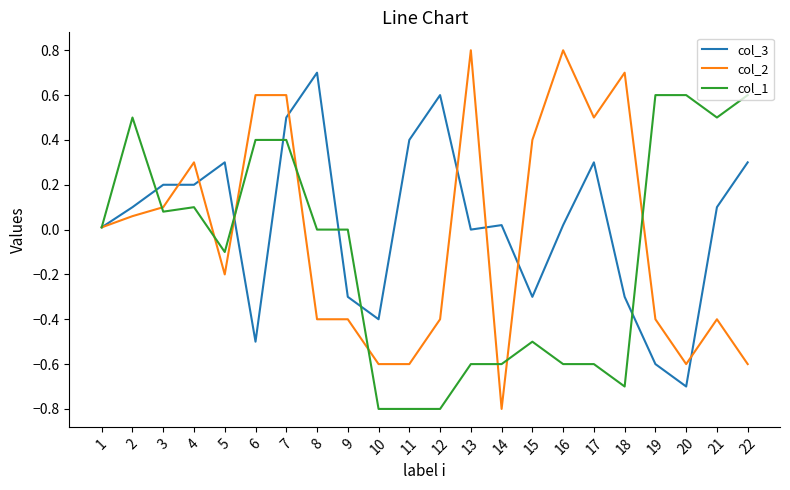

What are all the series names shown in the legend?

col_3, col_2, col_1